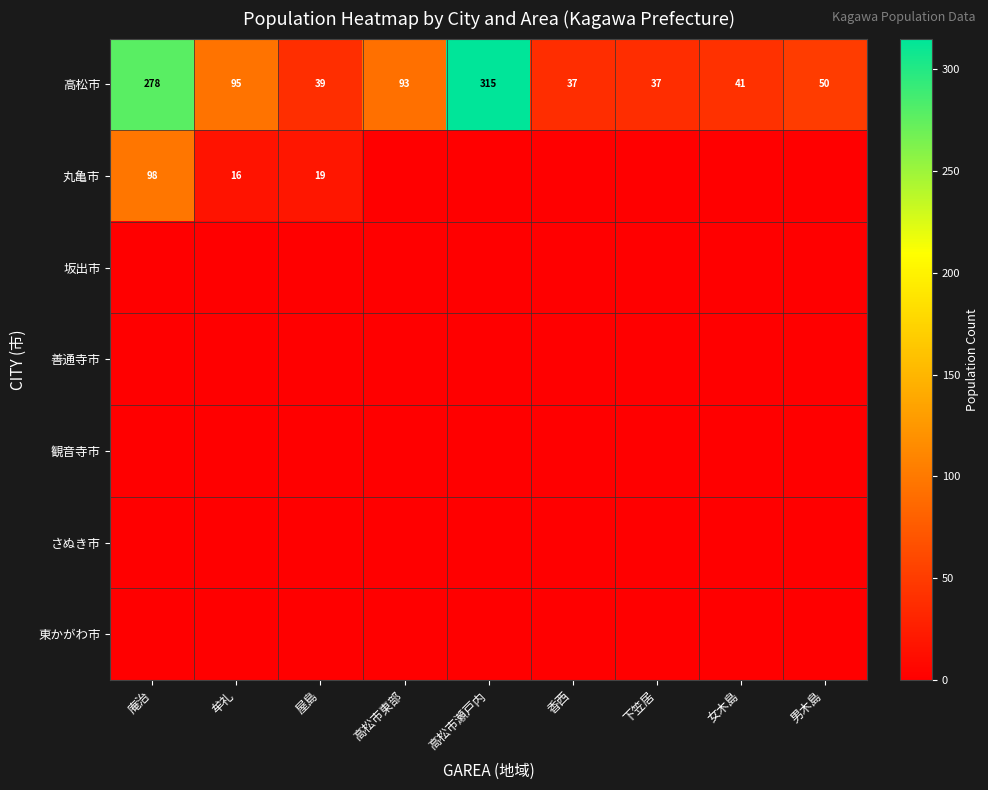

What is the lowest value of the 高松市 series?

37